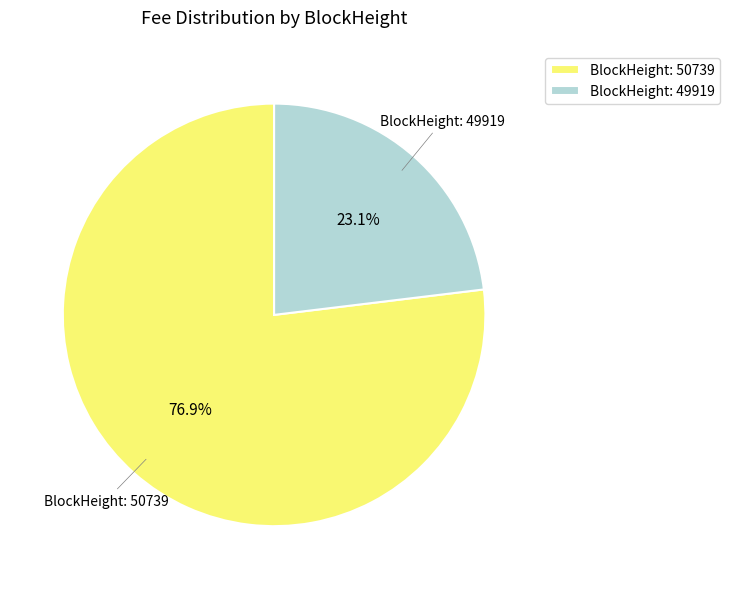

Count the number of slices in the pie.

2